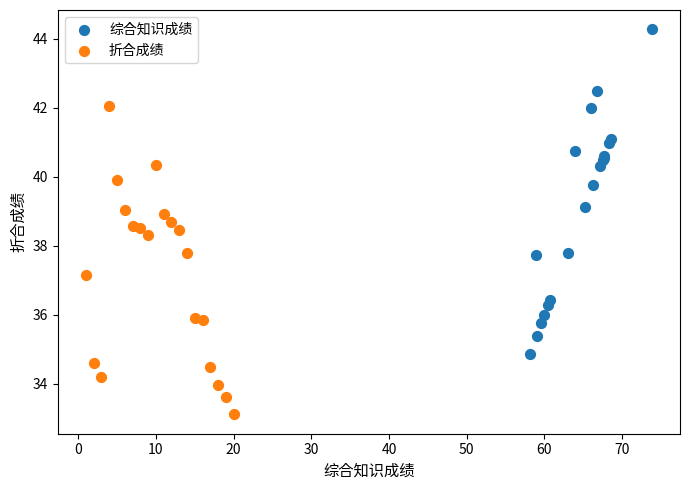

Which series reaches the maximum Y coordinate?

综合知识成绩